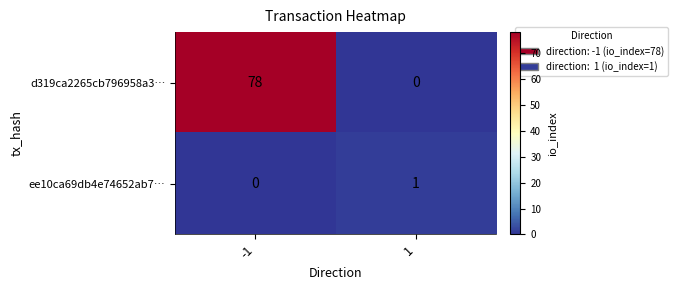

The ee10ca69db4e74652ab7… series shows 0 at -1. True or false?

True